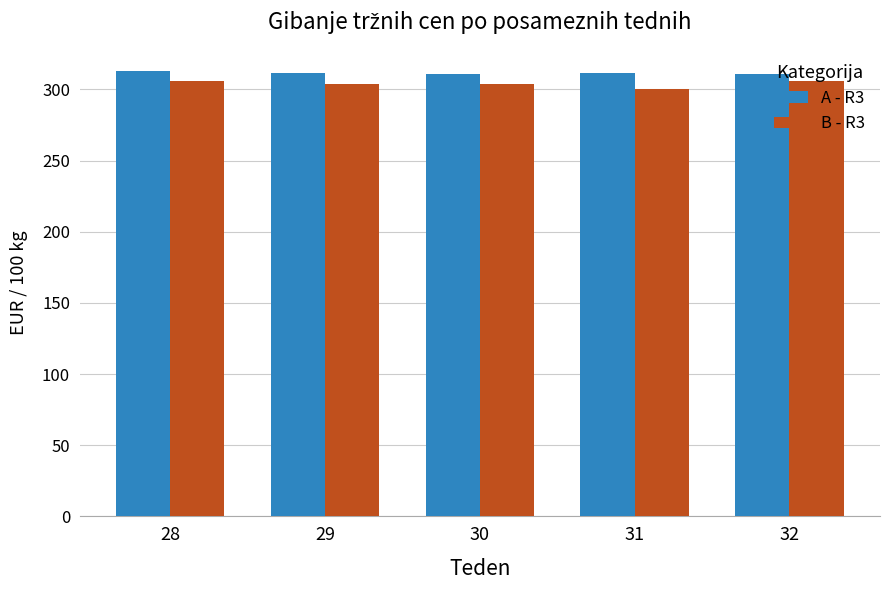

What is the difference between the highest and lowest values at 30?

7.3